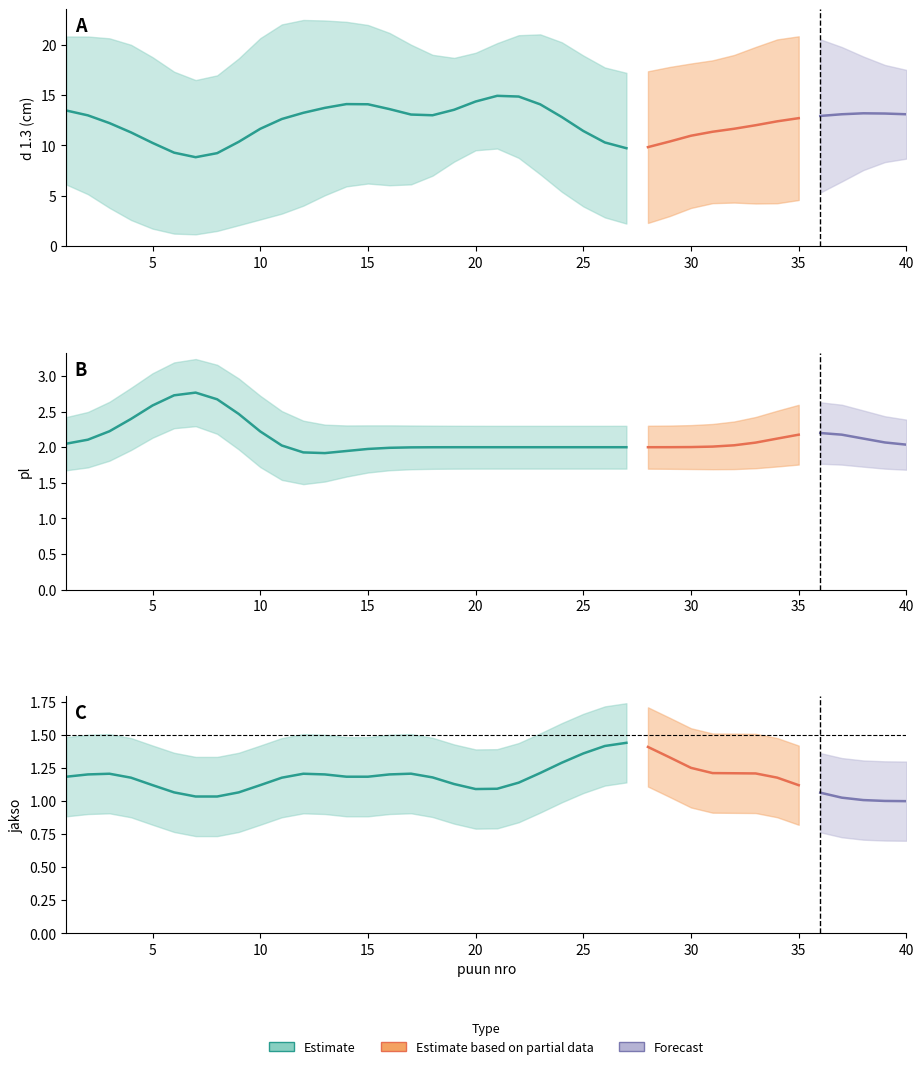

Which series has the largest range (max minus min)?

d 1.3 (cm)